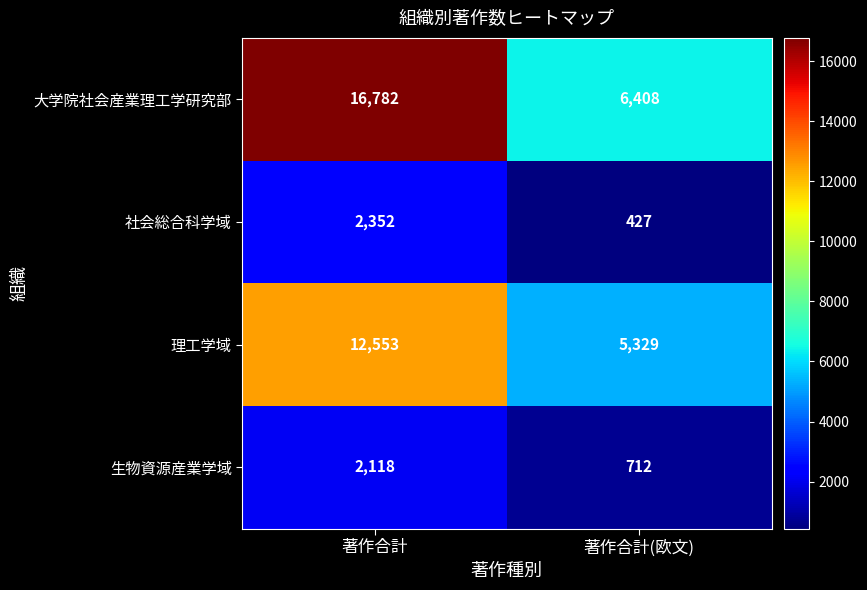

At 著作合計(欧文), list the series in order from largest to smallest.

大学院社会産業理工学研究部, 理工学域, 生物資源産業学域, 社会総合科学域